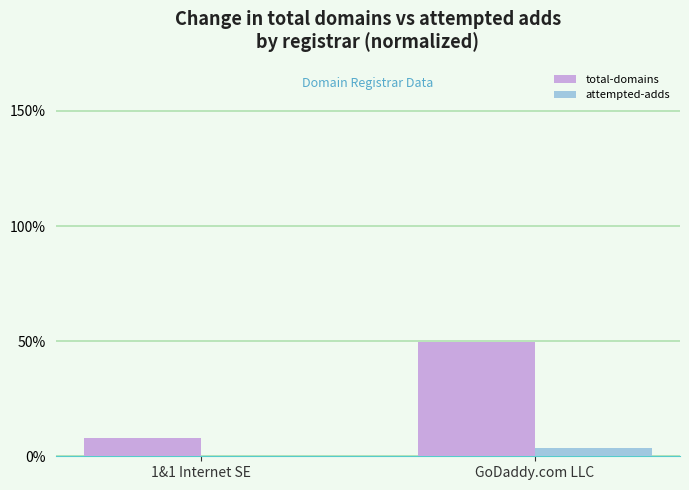

Read the attempted-adds value at GoDaddy.com LLC.

3.5